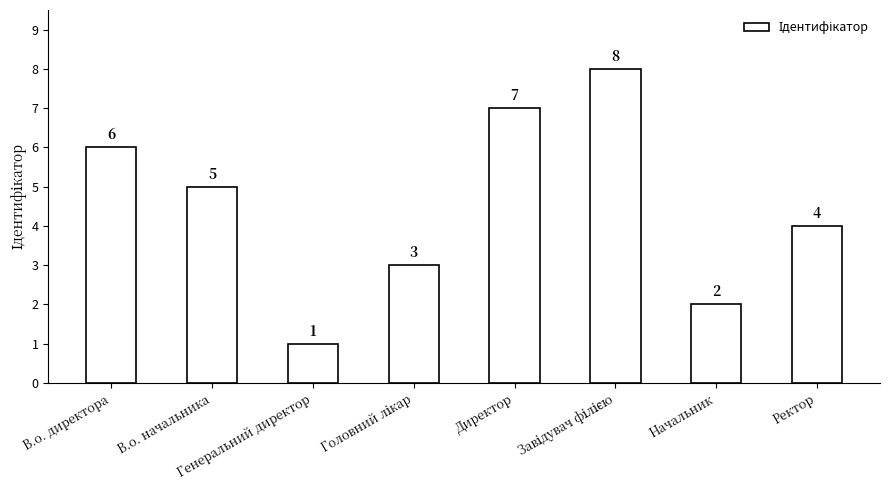

The chart shows a value of 4 at В.о. директора. True or false?

False